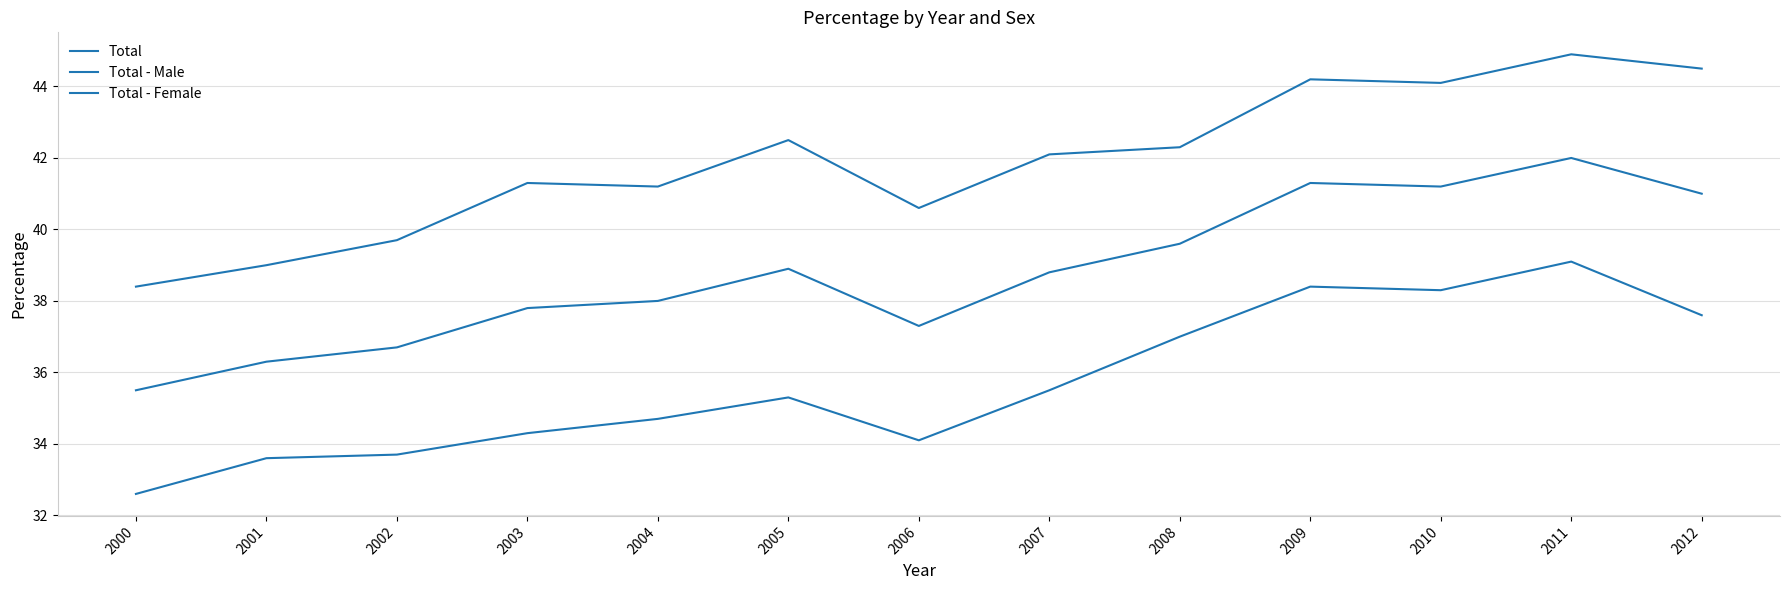

How many lines are shown in the chart?

3